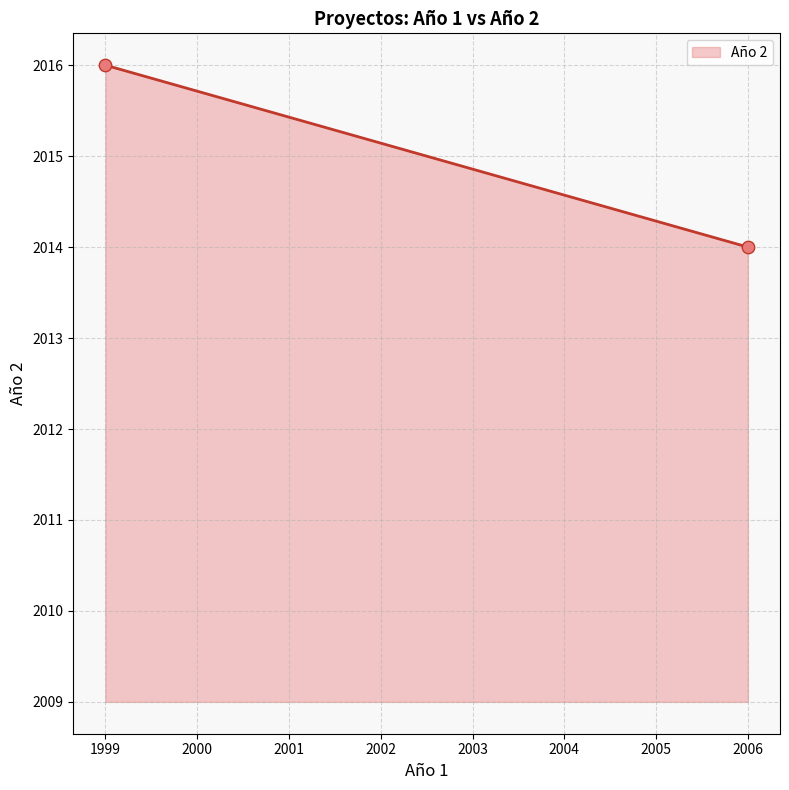

What is the difference between the maximum and minimum values?

2.0